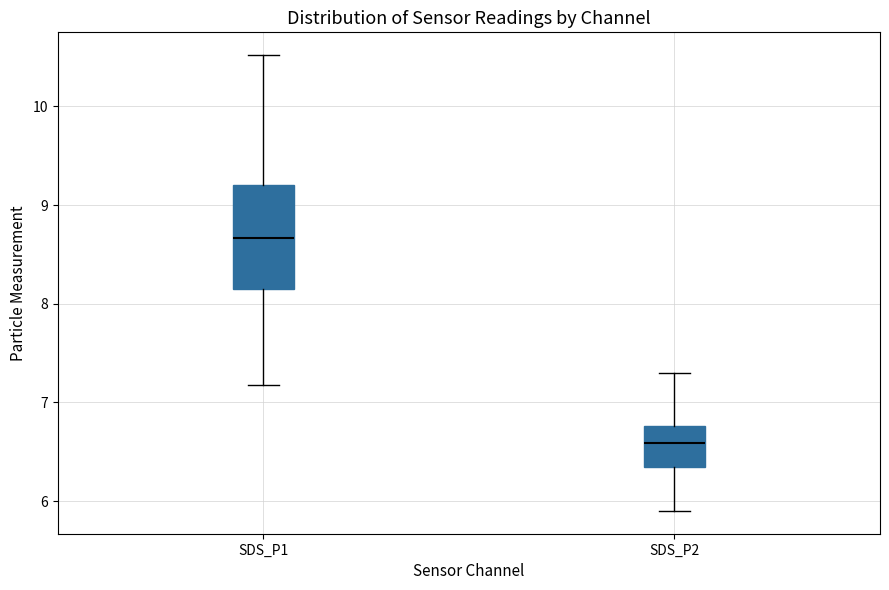

Which box's median line is the lowest?

SDS_P2